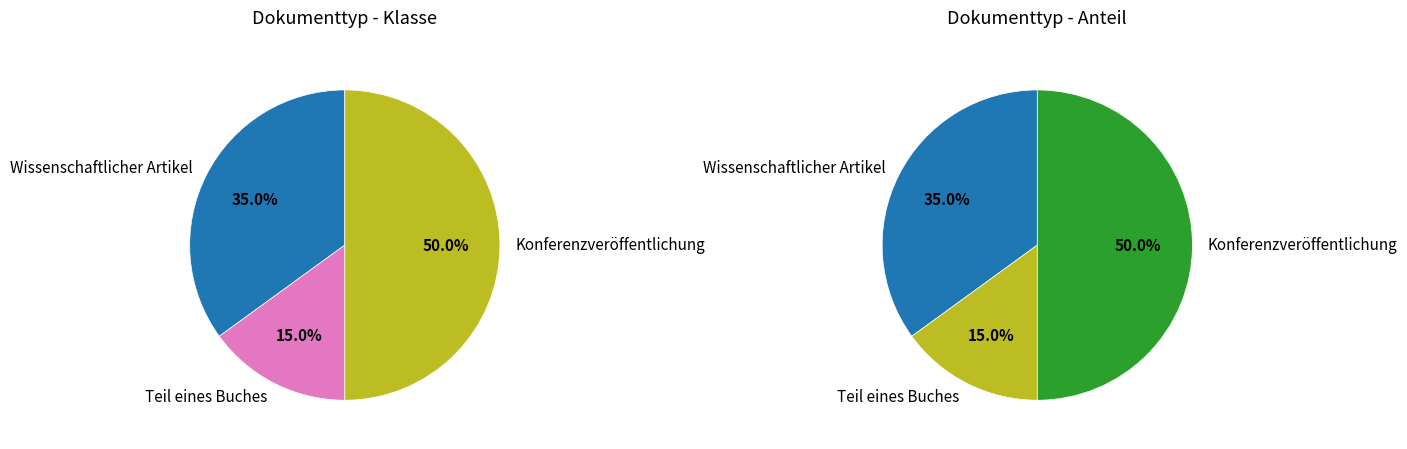

Combined, do Wissenschaftlicher Artikel and Teil eines Buches account for over 50%?

No